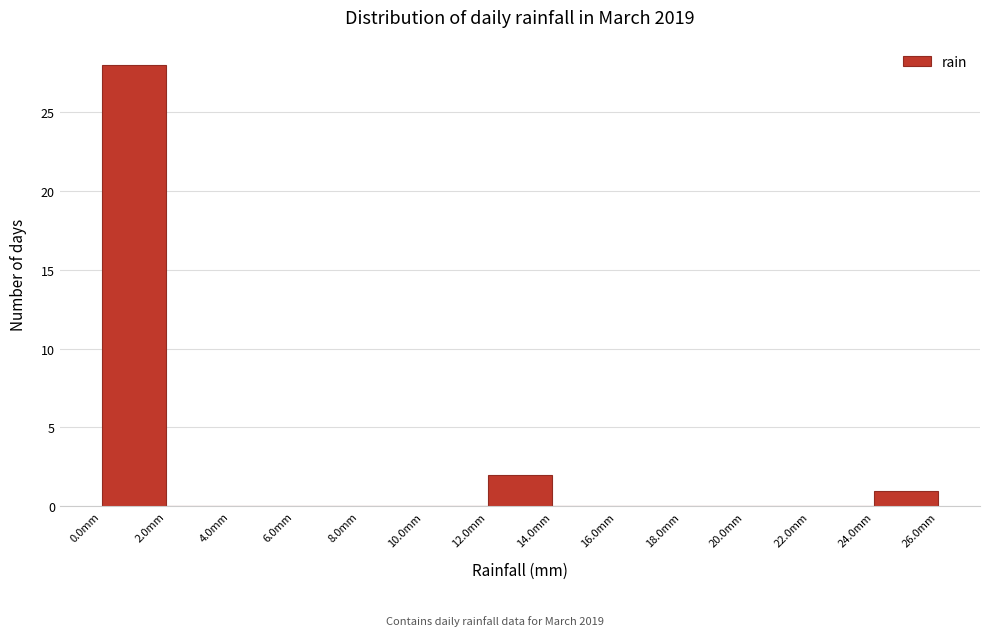

Over which range of the x-axis is the bar tallest?

0 to 2